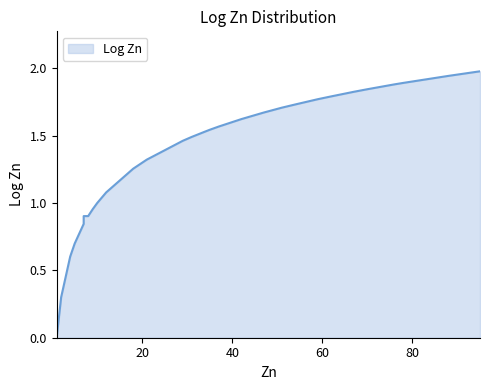

Does the chart have visible grid lines?

No